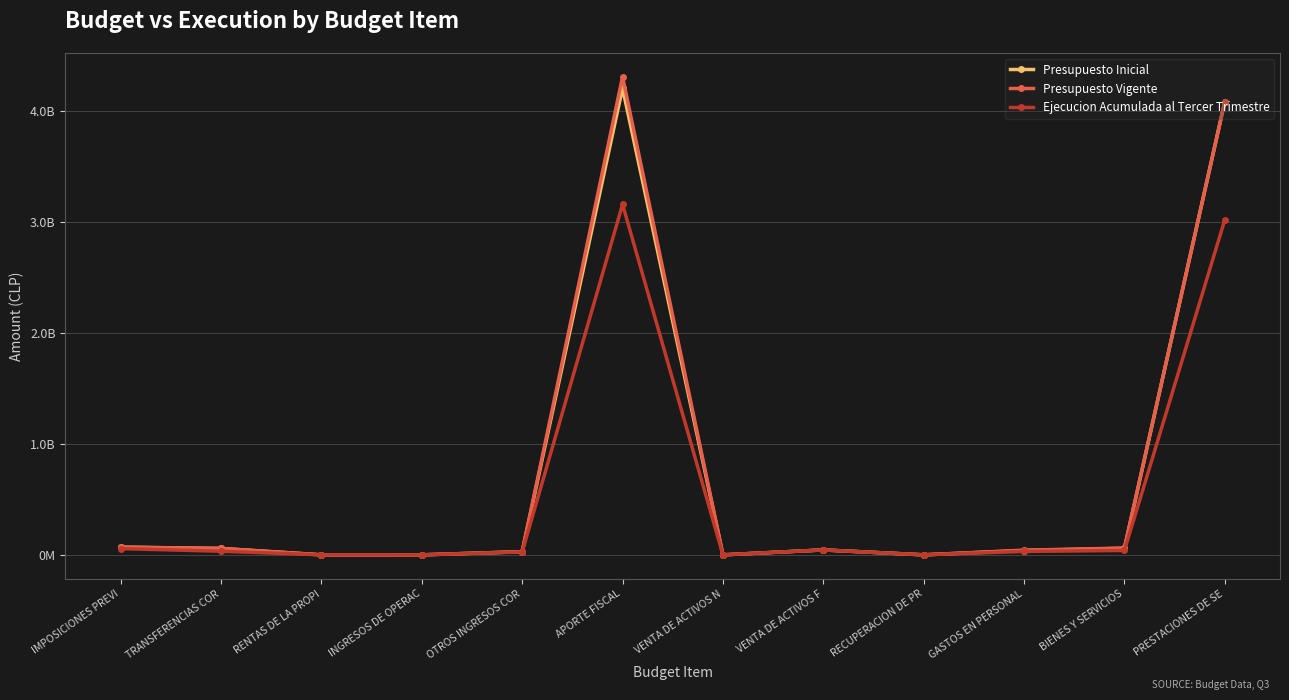

Which has a higher value, RECUPERACION DE PR or RENTAS DE LA PROPI?

RECUPERACION DE PR